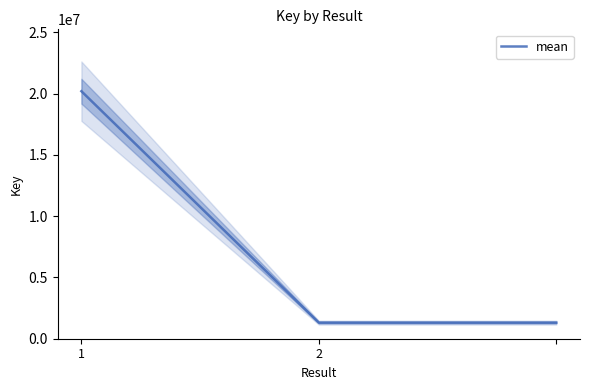

What is the highest value of the mean series?

20198179